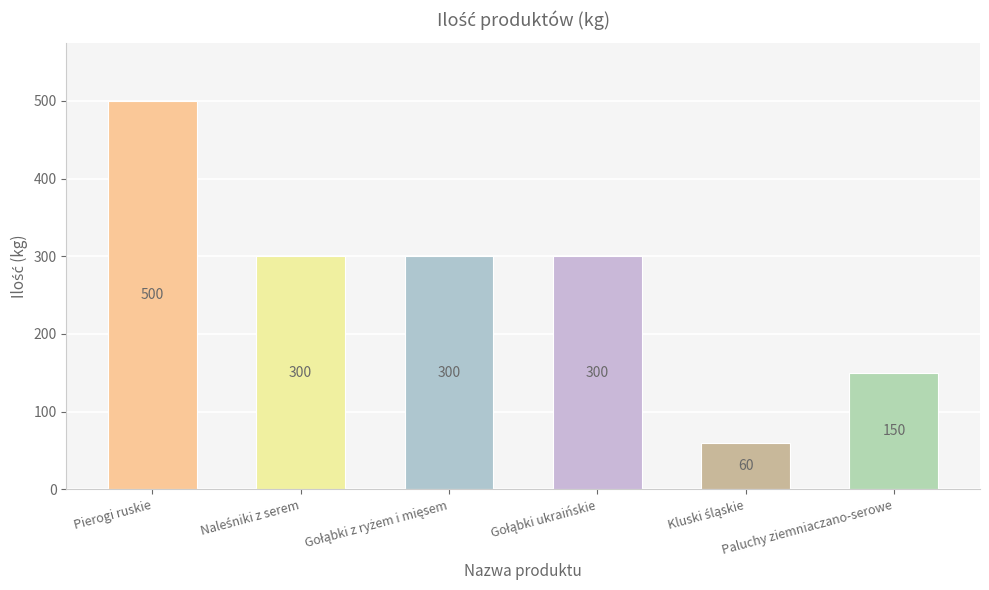

Which has a higher value, Pierogi ruskie or Paluchy ziemniaczano-serowe?

Pierogi ruskie